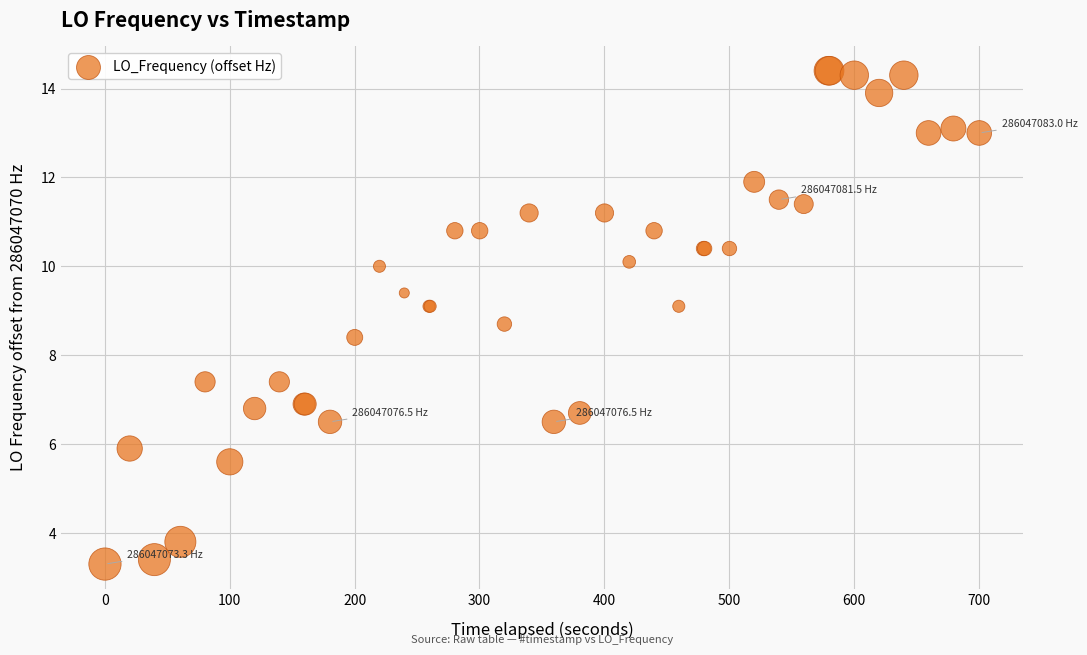

What Y value in the scatter plot is closest to 8?

8.4